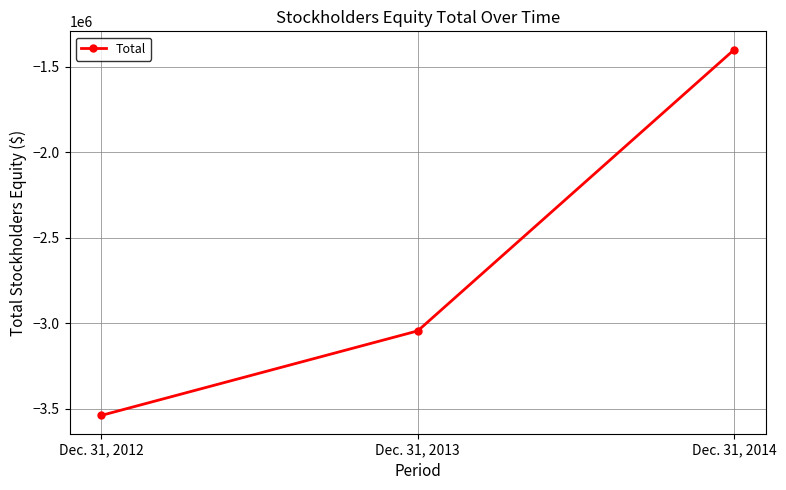

The chart shows a value of -3538986 at Dec. 31, 2012. True or false?

True